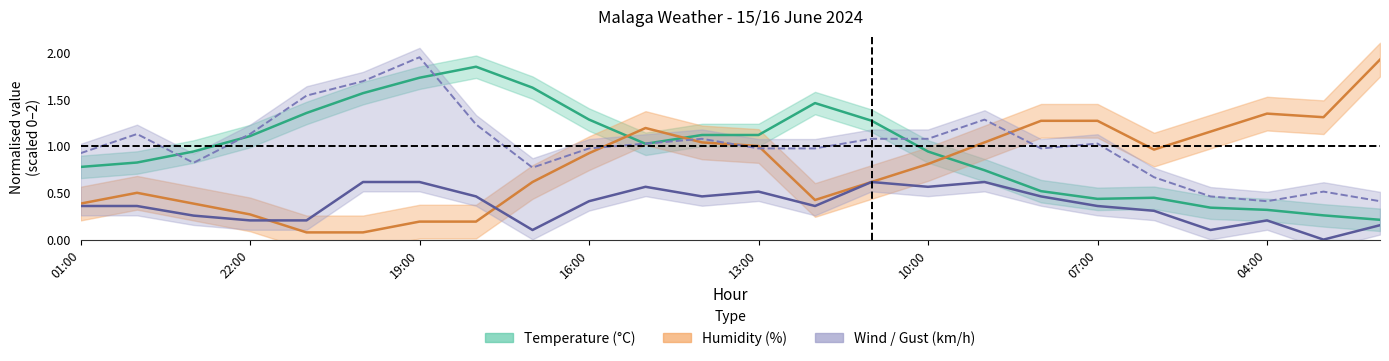

Is it true that Gust (km/h) equals 0.7 at 07:00?

False